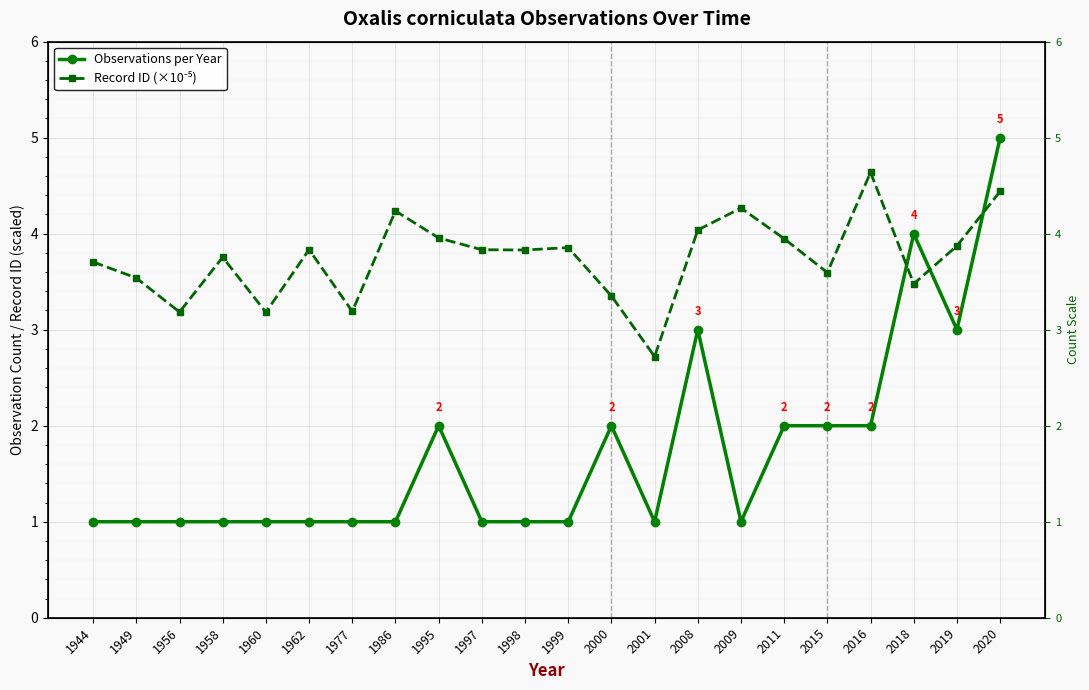

How many intersections are there between Observations per Year and Record ID (×10⁻⁵)?

3